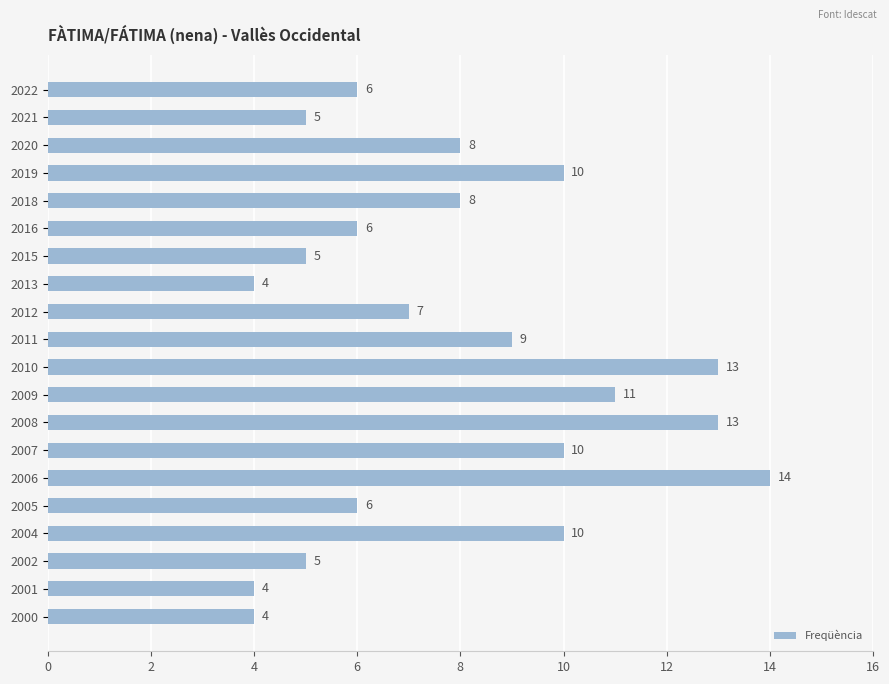

What is the approximate value at 2021?

5